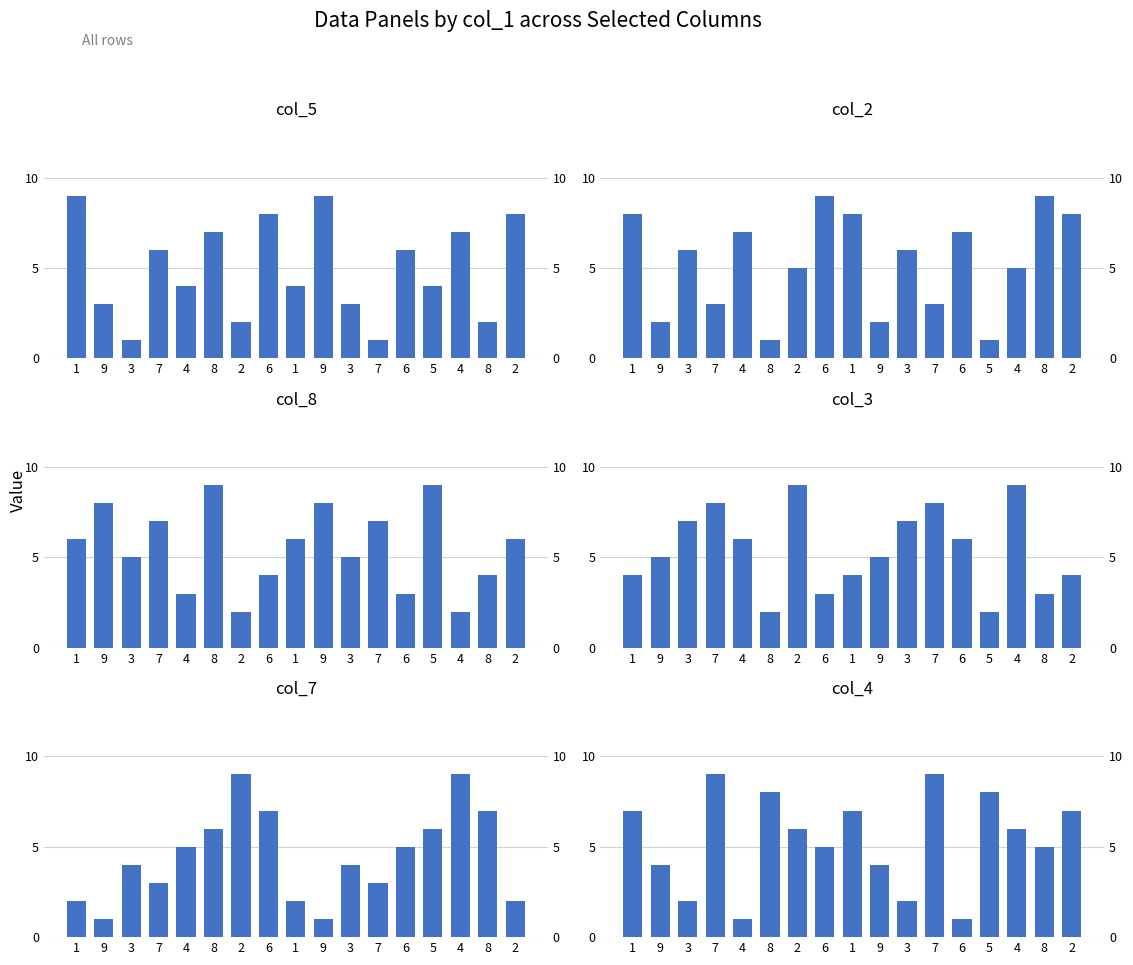

Reading left to right, what are all the values shown in this chart?

col_5: 9	3	1	6	4	7	2	8	4	9	3	1	6	4	7	2	8
col_2: 8	2	6	3	7	1	5	9	8	2	6	3	7	1	5	9	8
col_8: 6	8	5	7	3	9	2	4	6	8	5	7	3	9	2	4	6
col_3: 4	5	7	8	6	2	9	3	4	5	7	8	6	2	9	3	4
col_7: 2	1	4	3	5	6	9	7	2	1	4	3	5	6	9	7	2
col_4: 7	4	2	9	1	8	6	5	7	4	2	9	1	8	6	5	7